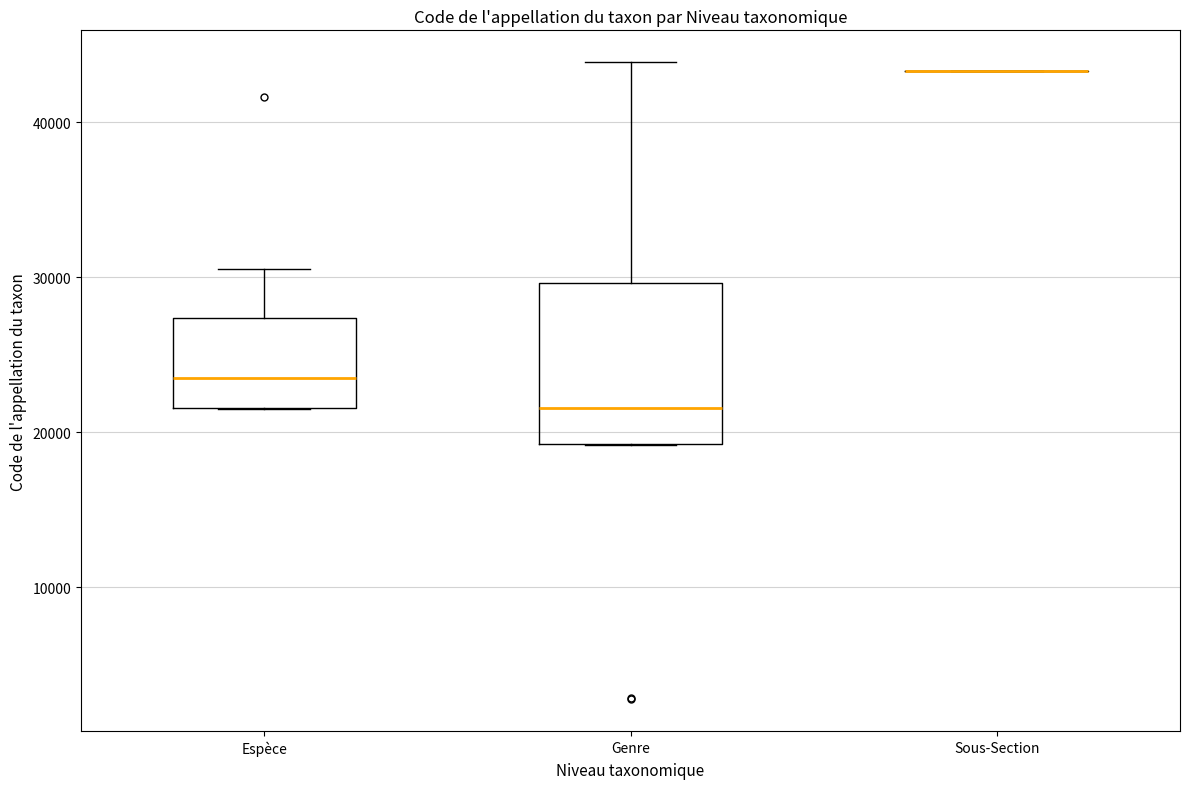

Where is the lower edge of the box for Genre on the y-axis? The values are not printed on the chart, so give them approximately, as read against the axis.

19000